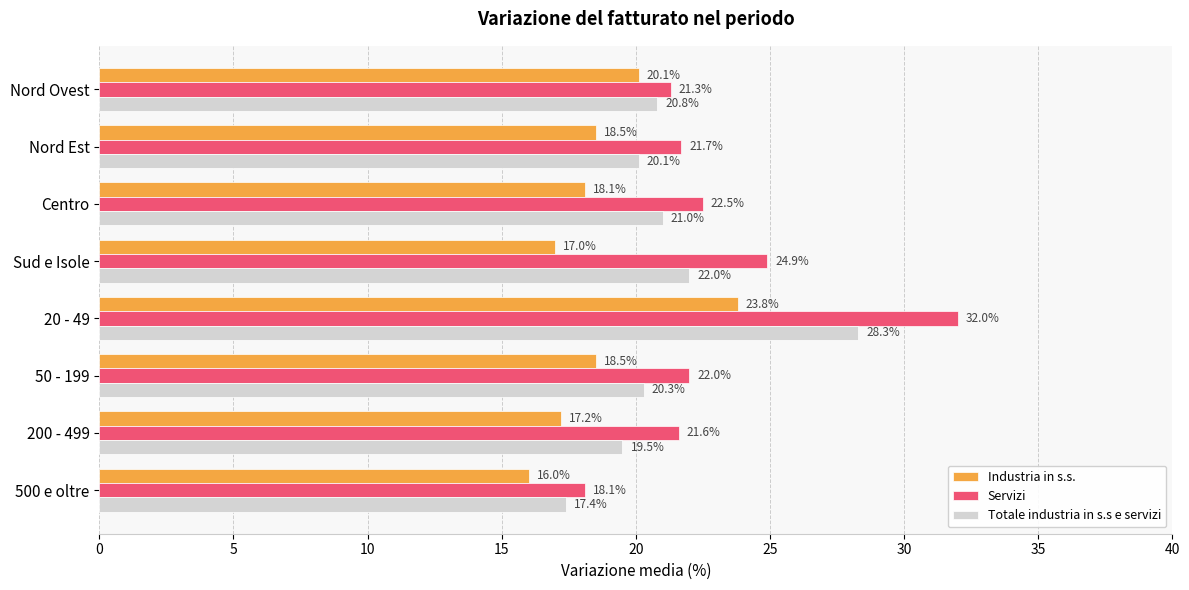

The Industria in s.s. series shows 16.0 at 500 e oltre. True or false?

True